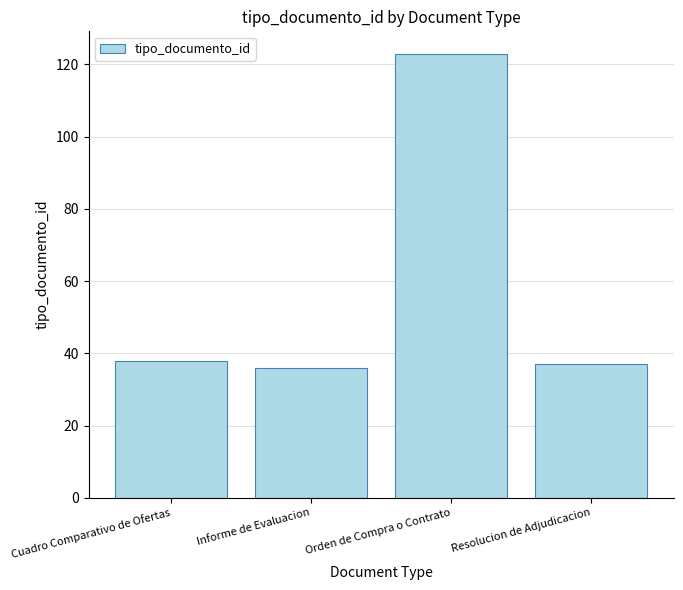

What is the smallest value displayed?

36